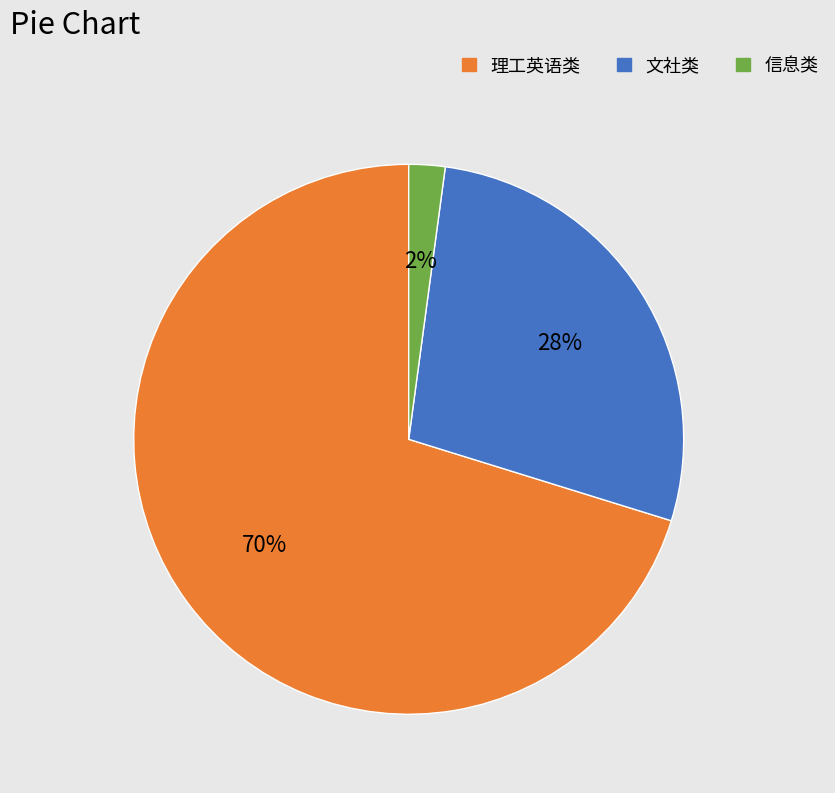

Does any single category account for the majority?

Yes